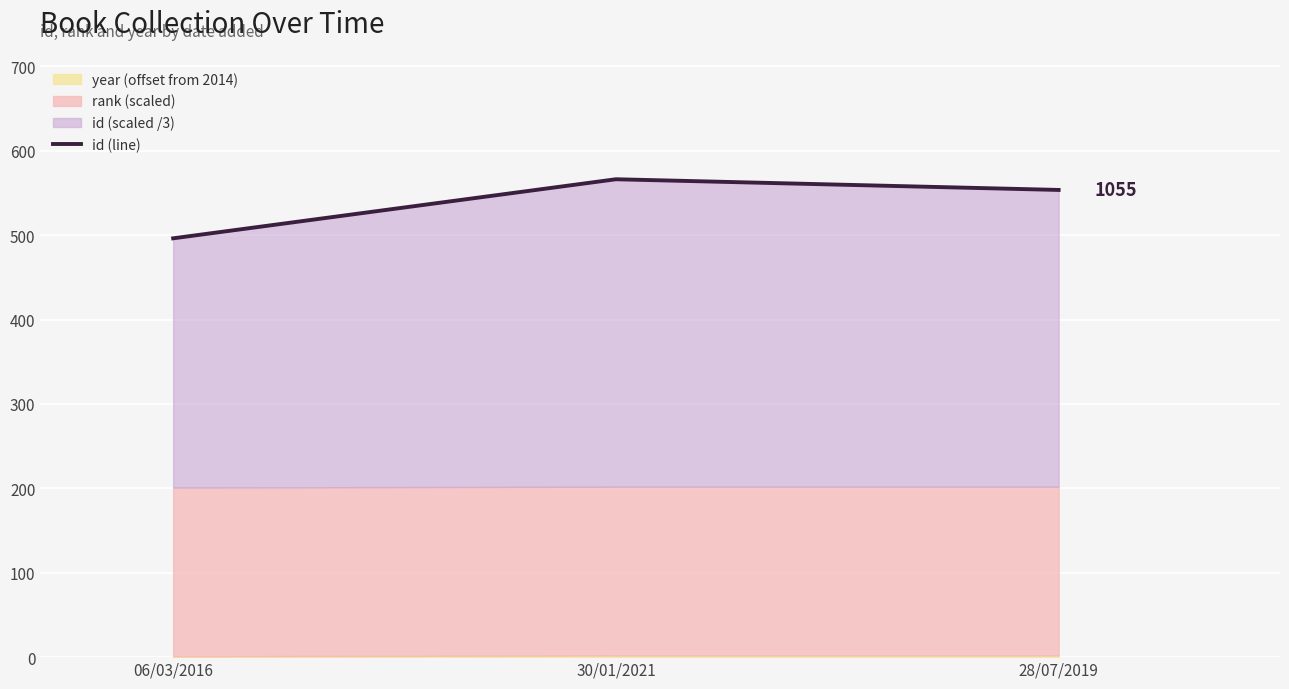

At which label does the data first exceed 553?

30/01/2021